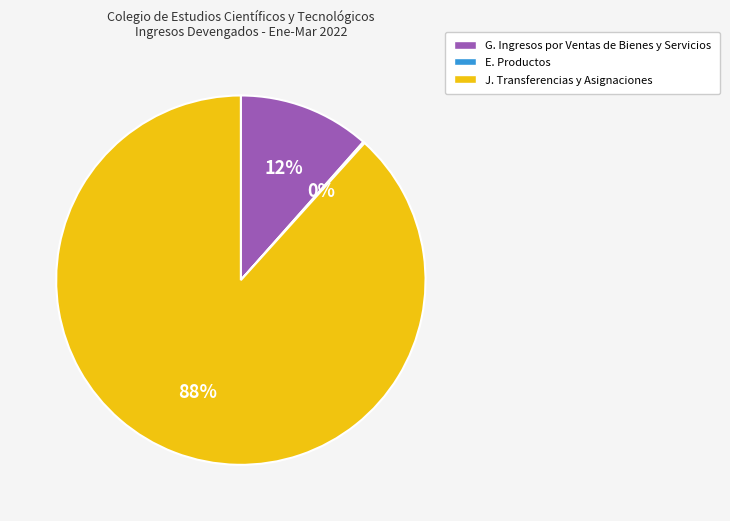

Between J. Transferencias y Asignaciones and G. Ingresos por Ventas de Bienes y Servicios, which is larger?

J. Transferencias y Asignaciones